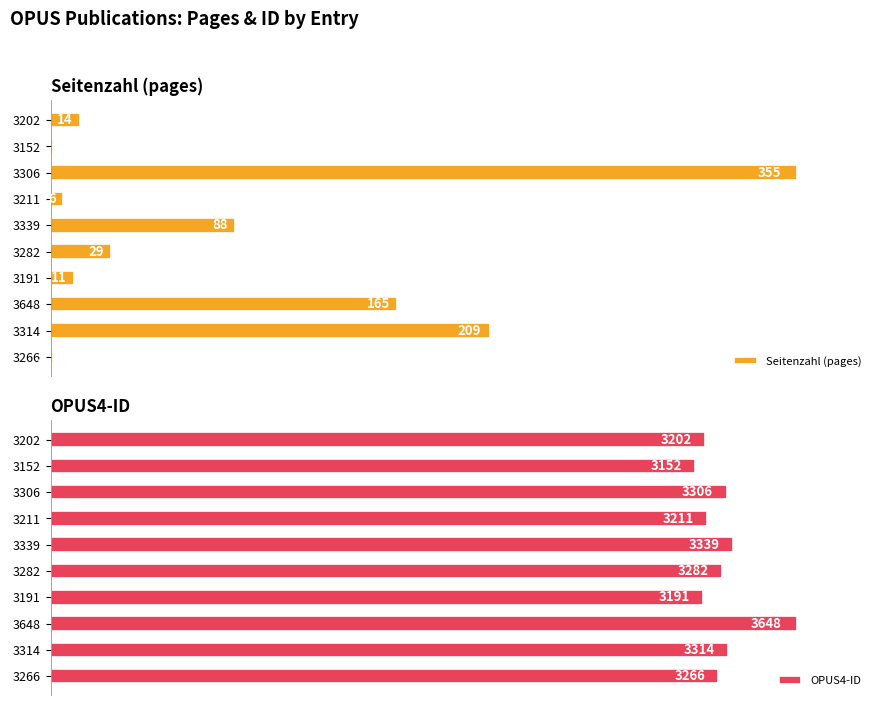

Which series has the largest total across all categories?

OPUS4-ID